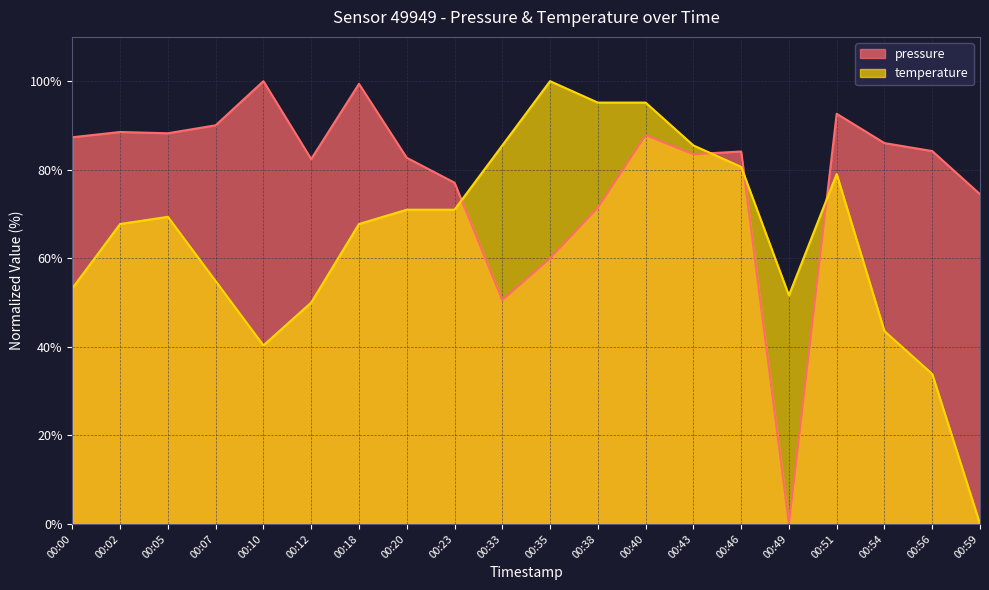

Does the chart display data point markers on the line(s)?

No